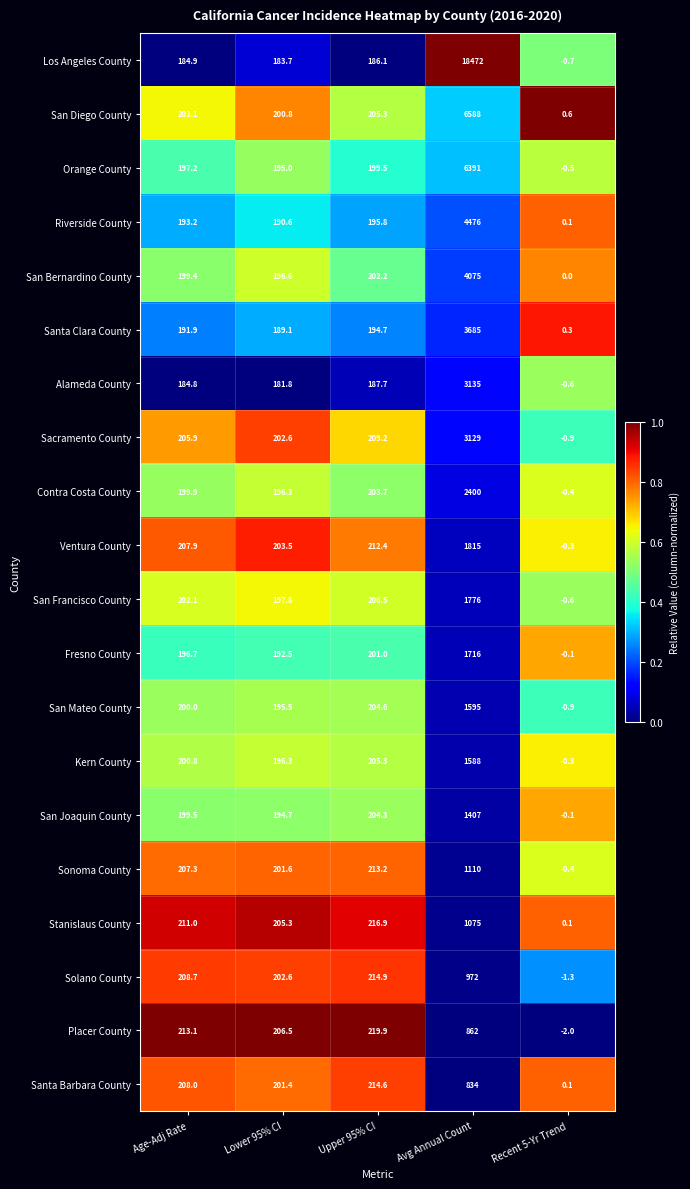

The value of Contra Costa County at Upper 95% CI is 350.8. True or false?

False